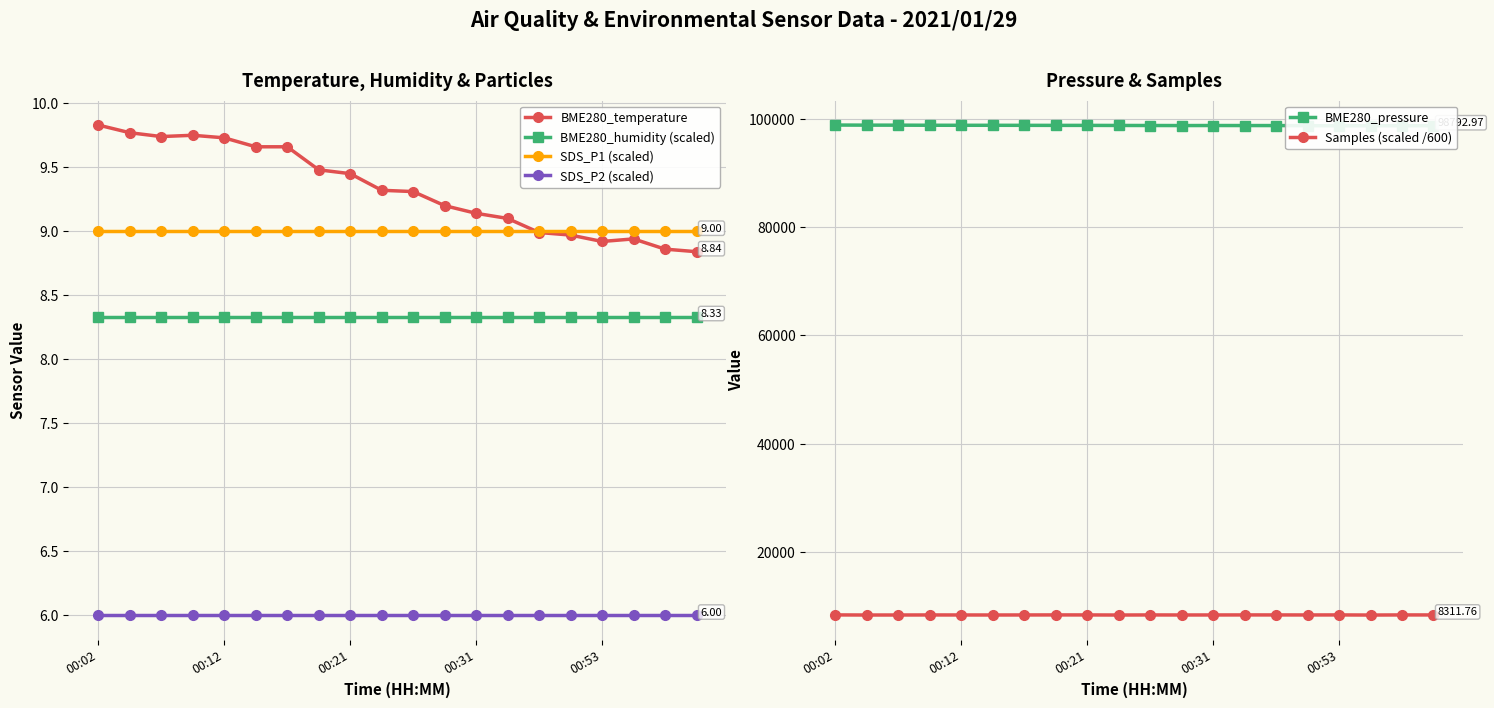

What is the minimum value shown in the chart?

6.0